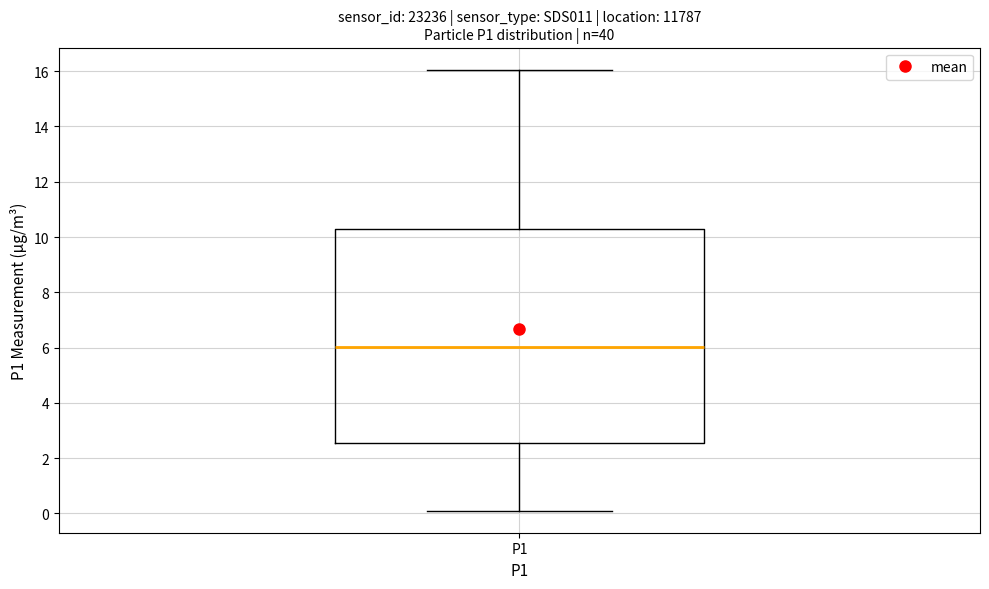

Transcribe this box plot: give where the median line is, the range the box spans, and where the two whiskers end, as read against the y-axis. The values are not printed on the chart, so give them approximately, as read against the axis.

median 6.0, box 2.6 to 10.2, whiskers 0.2 to 16.0